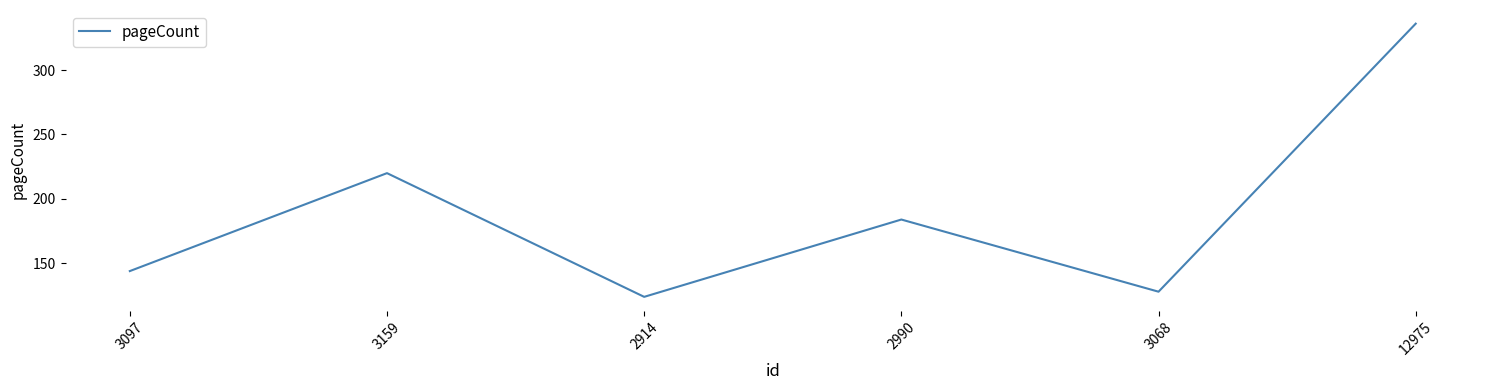

The value at 2914 is 52. True or false?

False